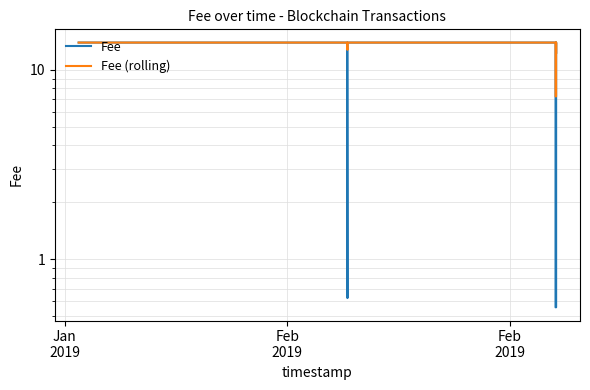

Reading left to right, transcribe all the data shown in this chart.

Fee: 13.9	13.9	13.9	13.9	13.9	13.9	13.9	13.9	13.9	13.9	13.9	13.9	13.9	13.9	0.6	13.9	13.9	13.9	13.9	13.9	0.6	0.6	0.6	0.6	0.6	13.9	12.3	12.3
Fee (rolling): 13.9	13.9	13.9	13.9	13.9	13.9	13.9	13.9	13.9	13.9	13.9	13.9	13.9	13.9	12.7	13.9	13.9	13.9	13.9	13.9	7.2	7.2	7.2	7.2	7.2	13.9	12.3	12.3